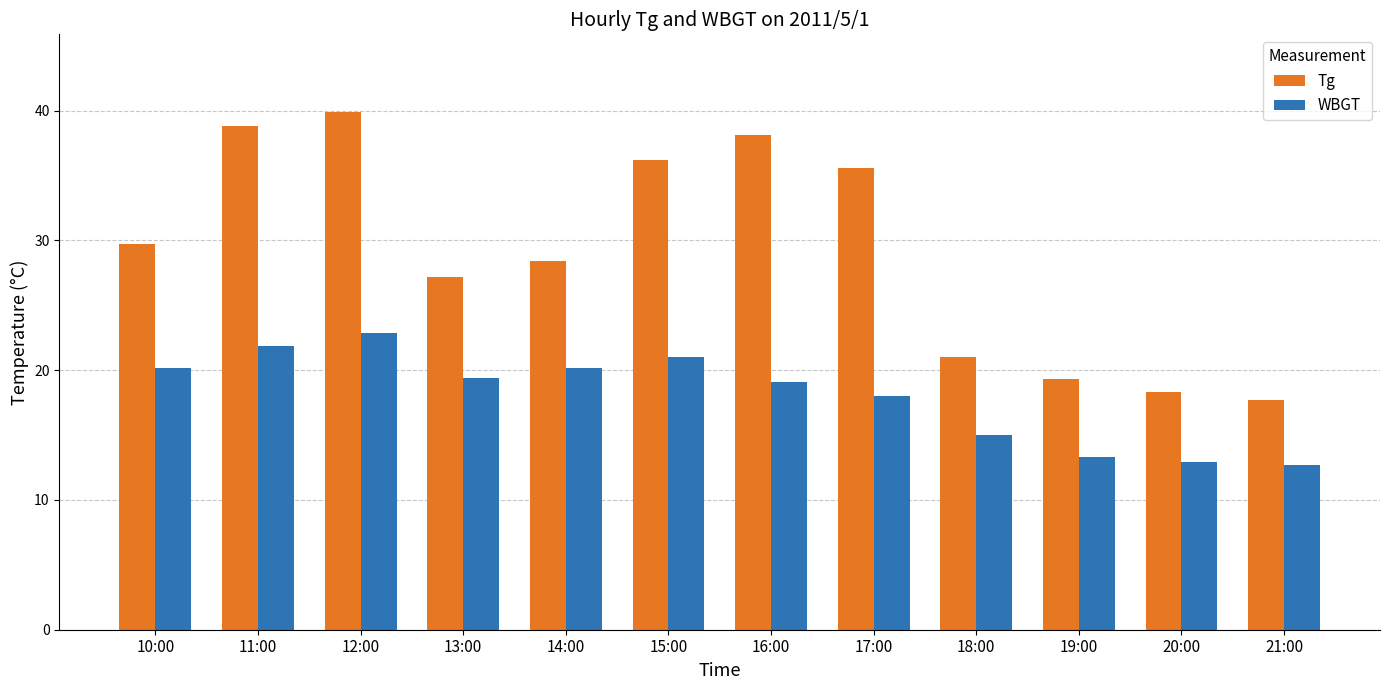

Which series has the largest total across all categories?

Tg